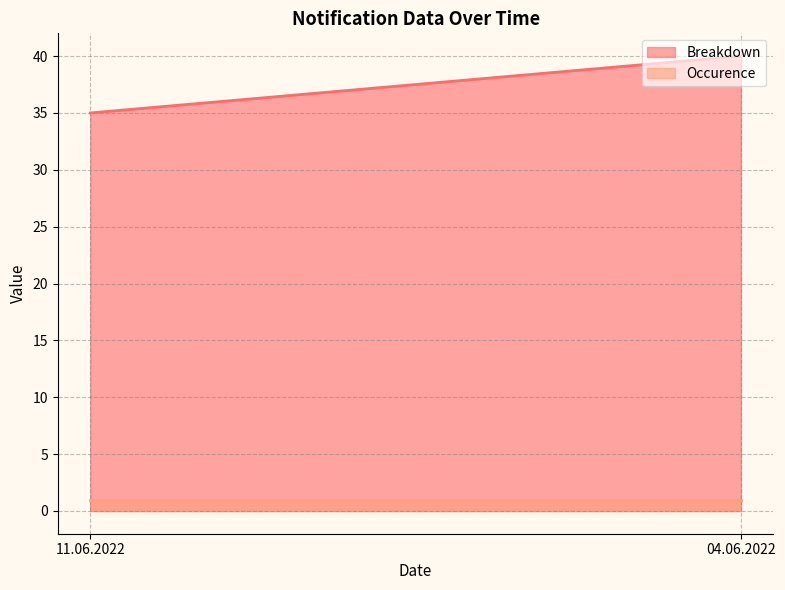

Is it true that Breakdown equals 8 at 11.06.2022?

False